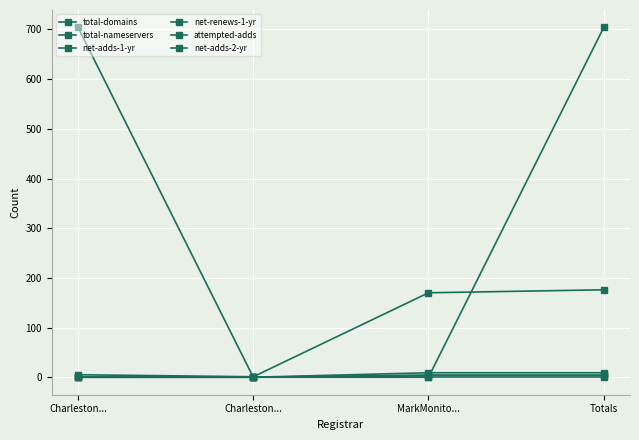

Is this an area chart (filled region under the line)?

No